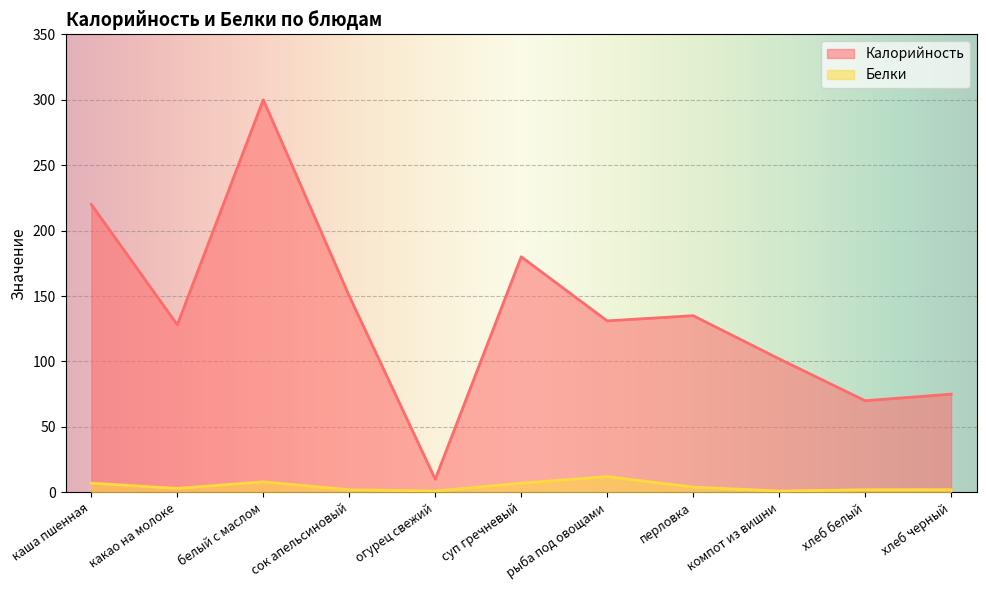

What is the total value across all series at хлеб черный?

77